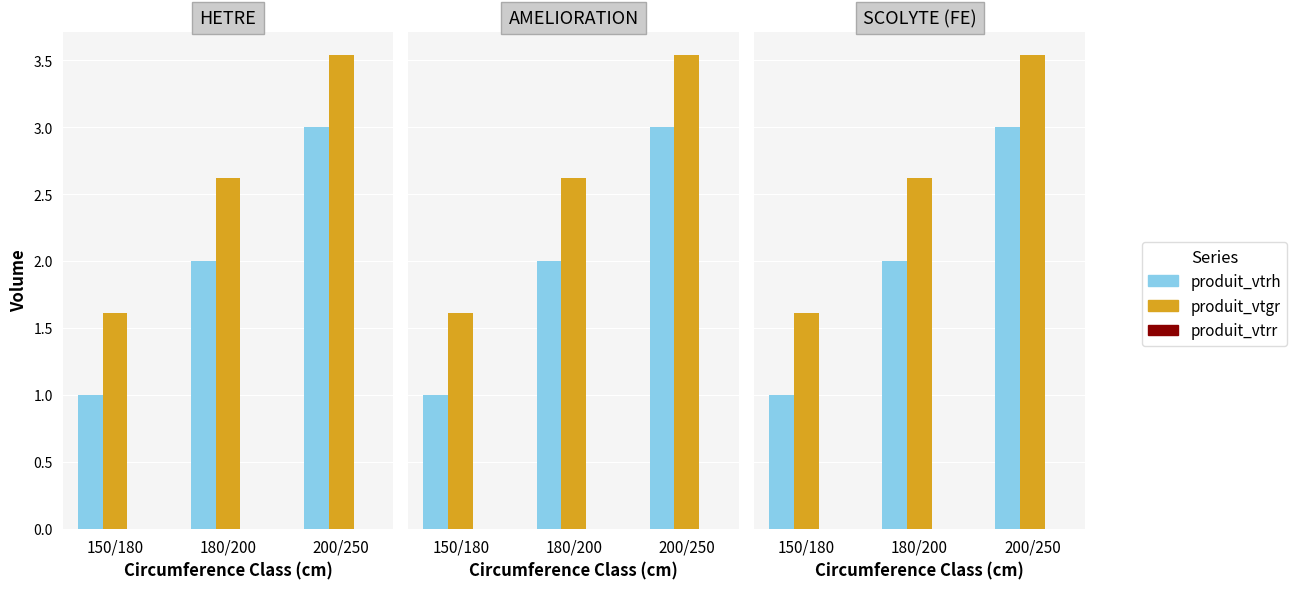

What position from the right is 150/180?

3